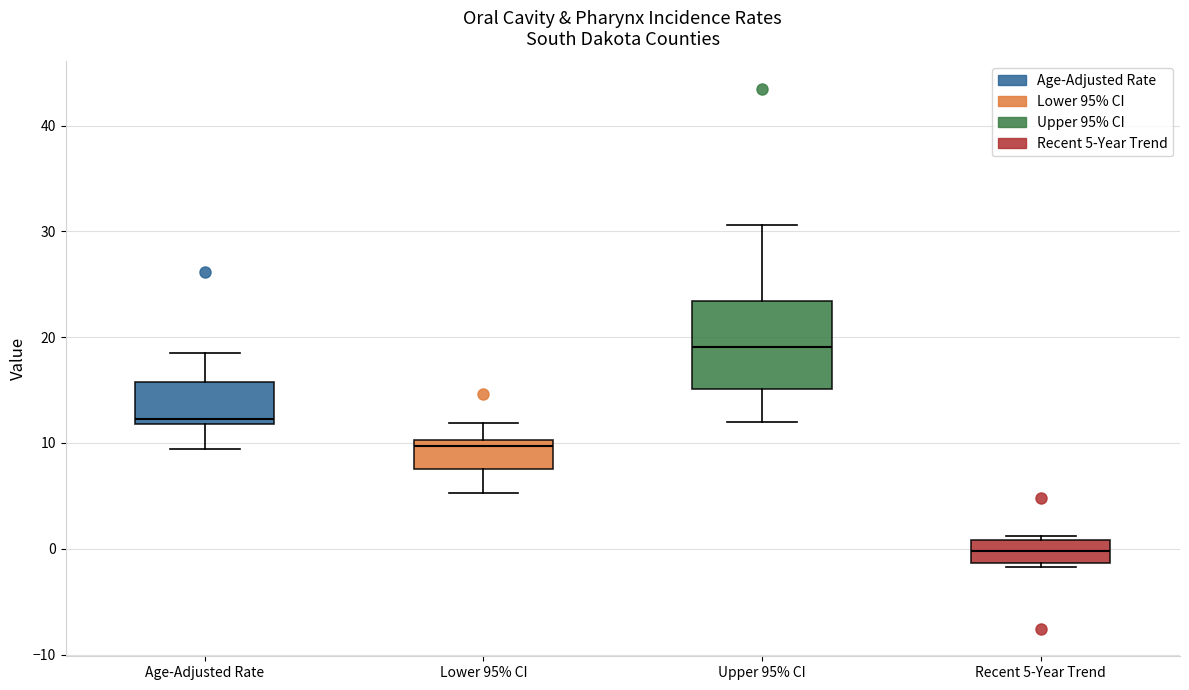

Reading left to right, transcribe this box plot: for each box, give where its median line is, the range the box spans, and where its two whiskers end, as read against the y-axis. The values are not printed on the chart, so give them approximately, as read against the axis.

Age-Adjusted Rate: median 12 (just above the box's lower edge), box 12 to 16, whiskers 9 to 19
Lower 95% CI: median 10 (just below the box's upper edge), box 8 to 10, whiskers 5 to 12
Upper 95% CI: median 19, box 15 to 23, whiskers 12 to 31
Recent 5-Year Trend: median 0, box -1 to 1, whiskers -2 to 1 (just above the box's upper edge)